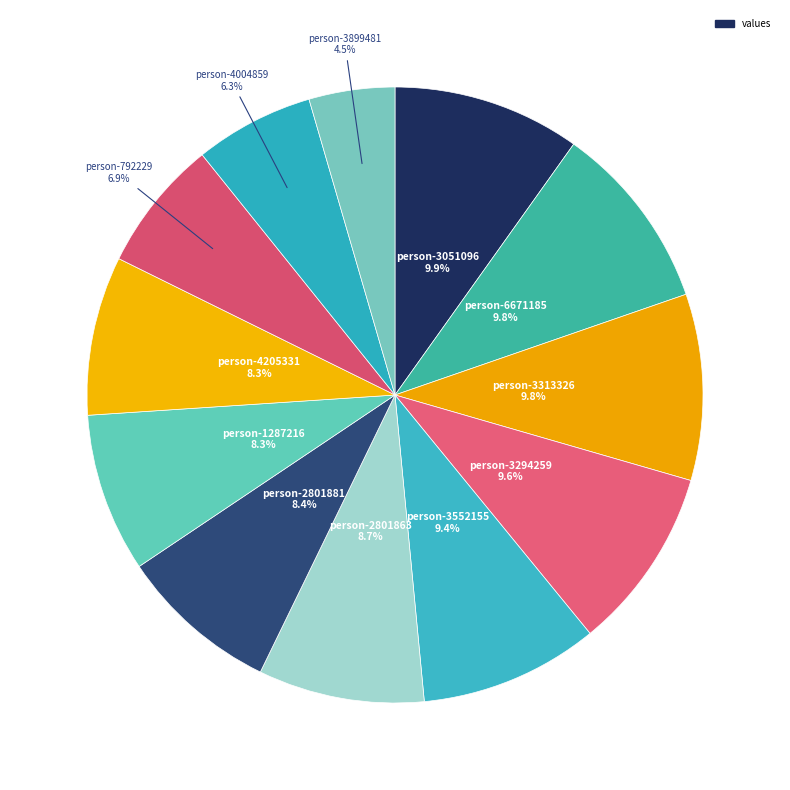

How many slices are in this pie chart?

12